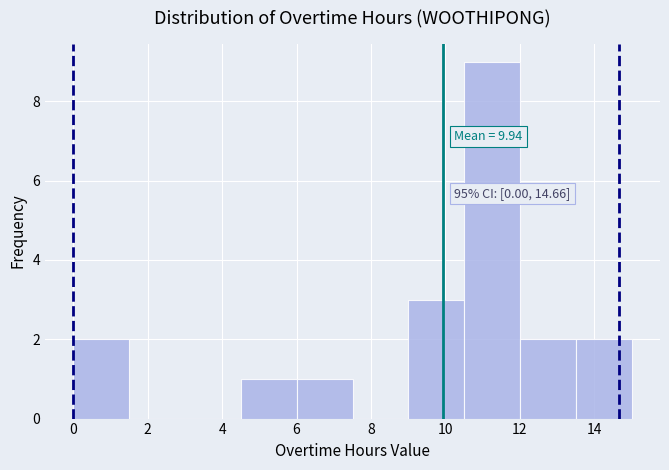

Which range on the x-axis has the tallest bar?

10.6 to 12.0